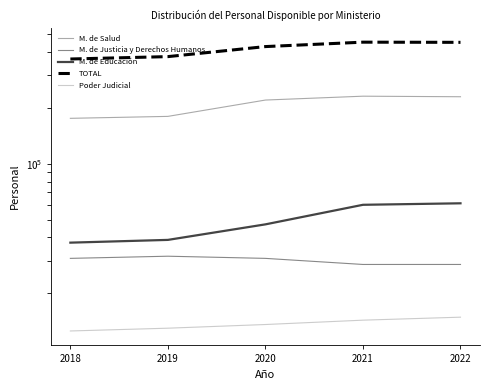

Which category has the lowest value in the M. de Educación series?

2018